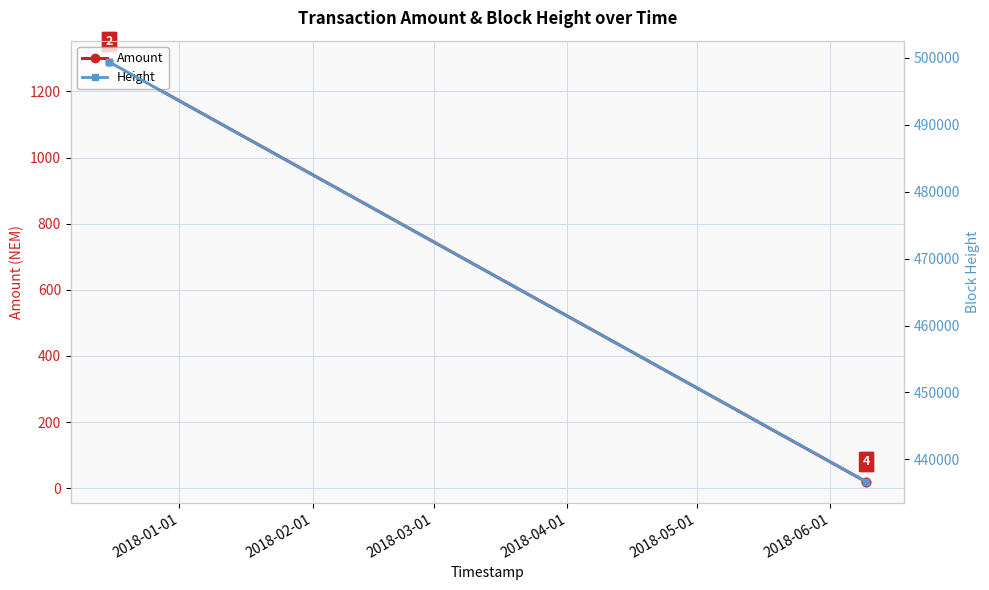

What is the maximum value shown in the chart?

499446